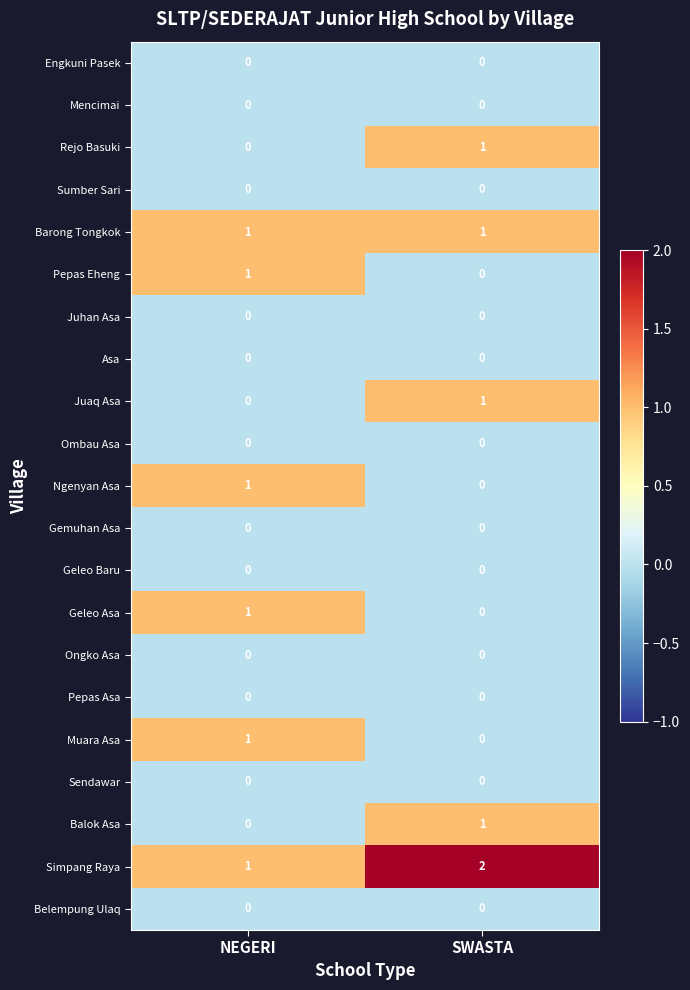

Where is Juaq Asa nearest to the value 0?

NEGERI